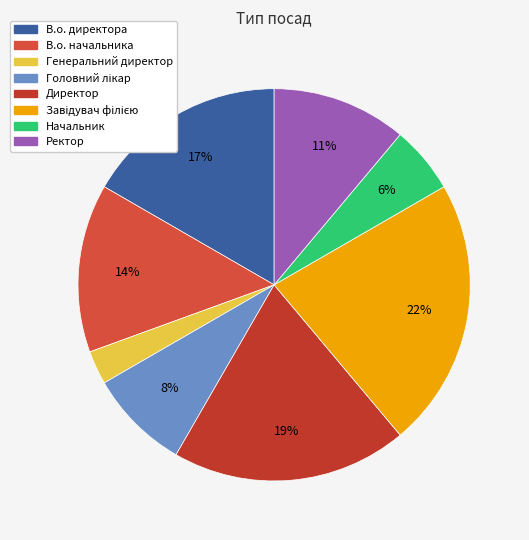

The Начальник slice represents 6% of the pie. True or false?

True